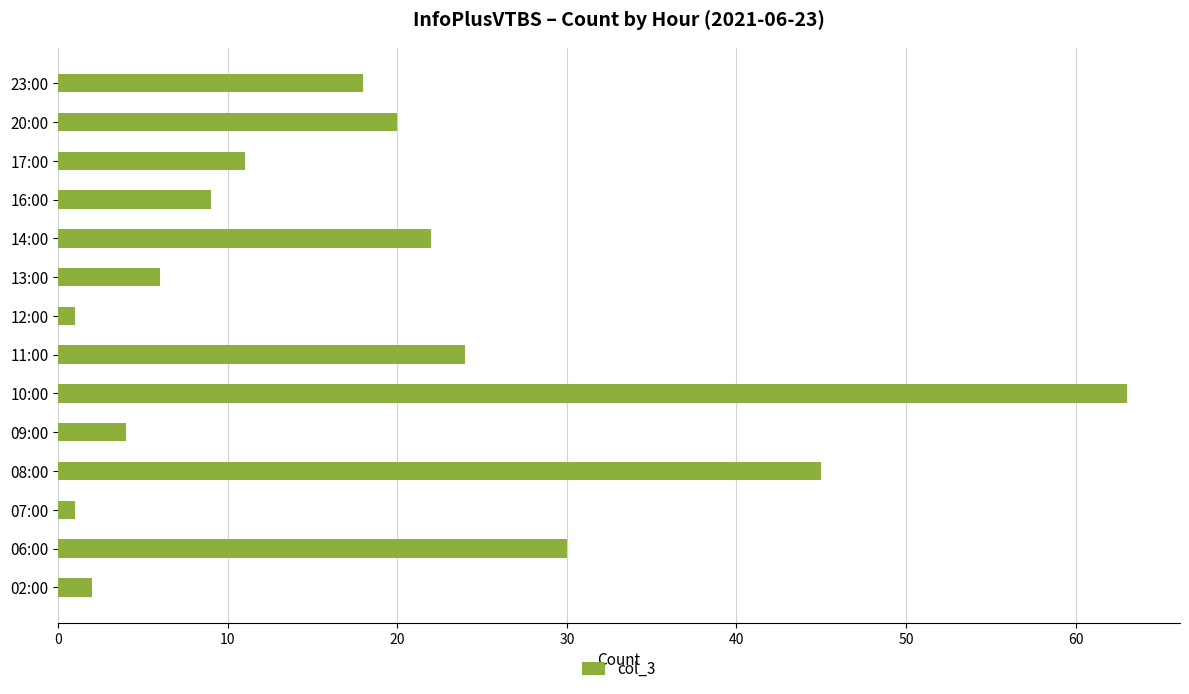

Count the number of data series in this chart.

1